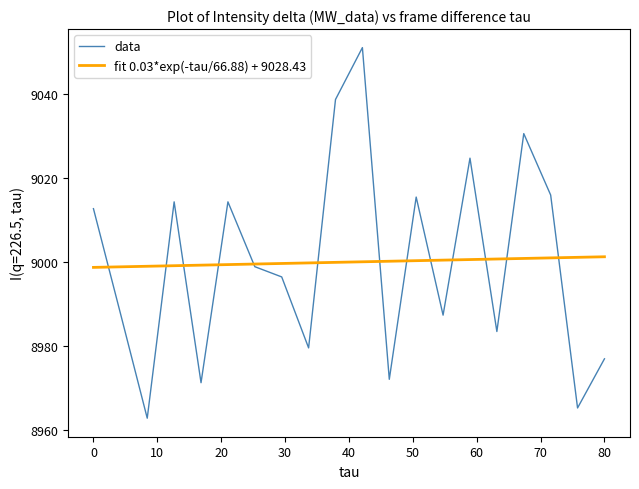

What is the minimum value shown in the chart?

8962.8